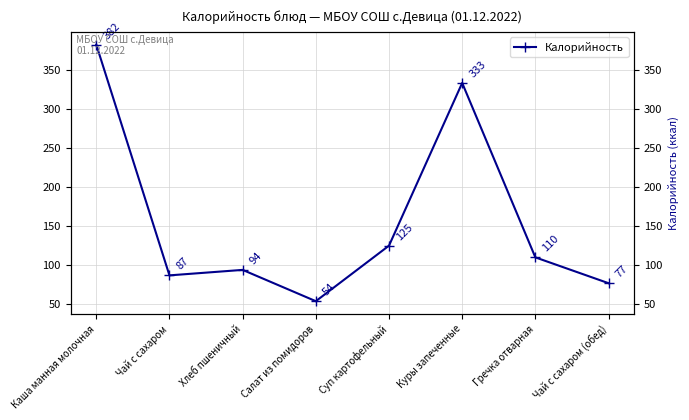

How many values are below 110?

4